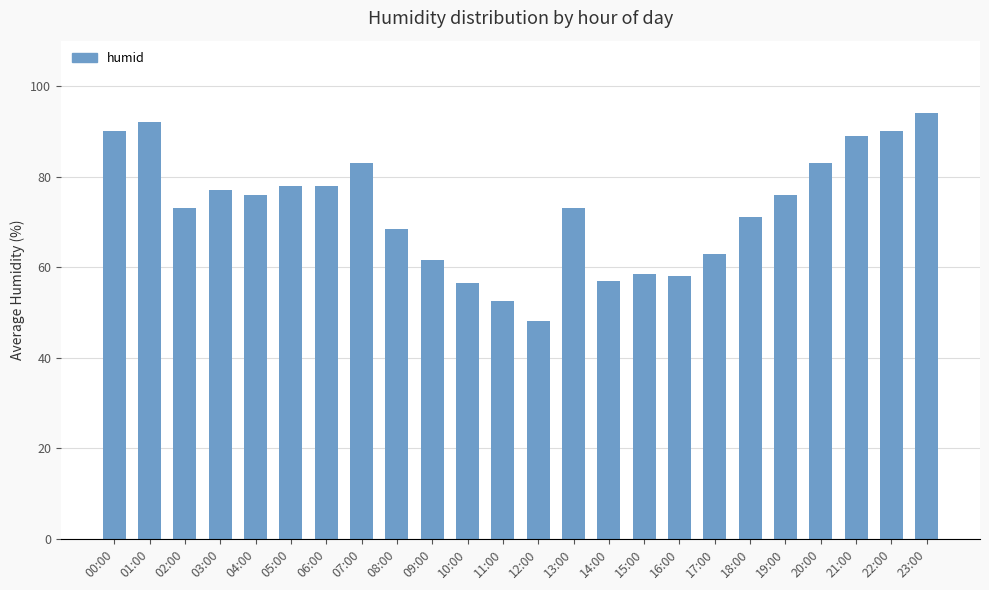

Reading left to right, transcribe all the data shown in this chart.

90.0	92.0	73.0	77.0	76.0	78.0	78.0	83.0	68.5	61.5	56.5	52.5	48.0	73.0	57.0	58.5	58.0	63.0	71.0	76.0	83.0	89.0	90.0	94.0